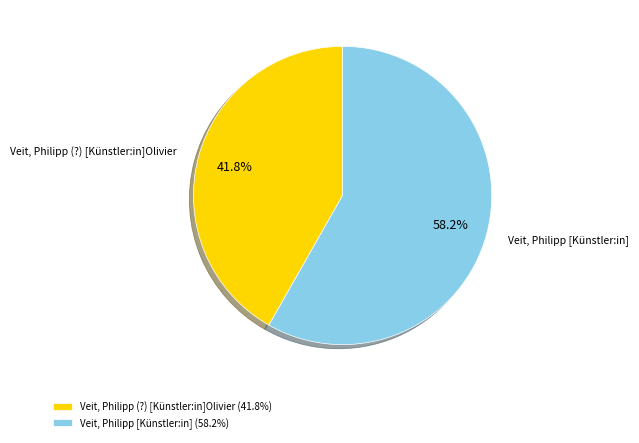

What is the smallest slice in the pie chart?

Veit, Philipp (?) [Künstler:in]Olivier